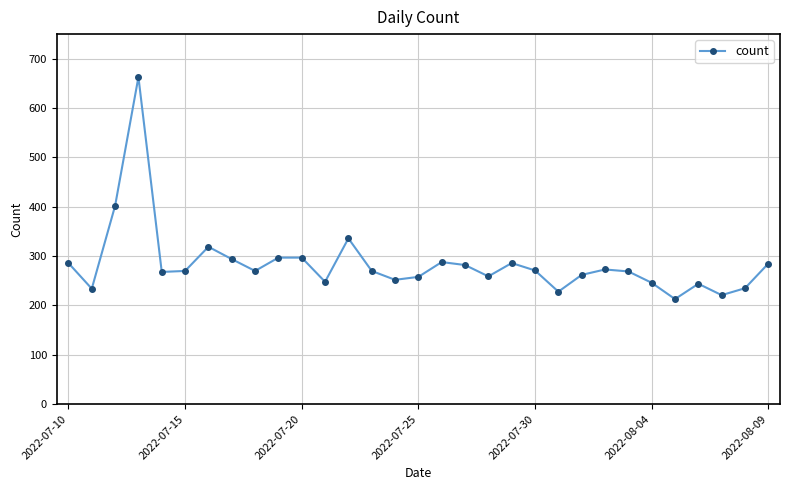

What is the smallest value displayed?

213